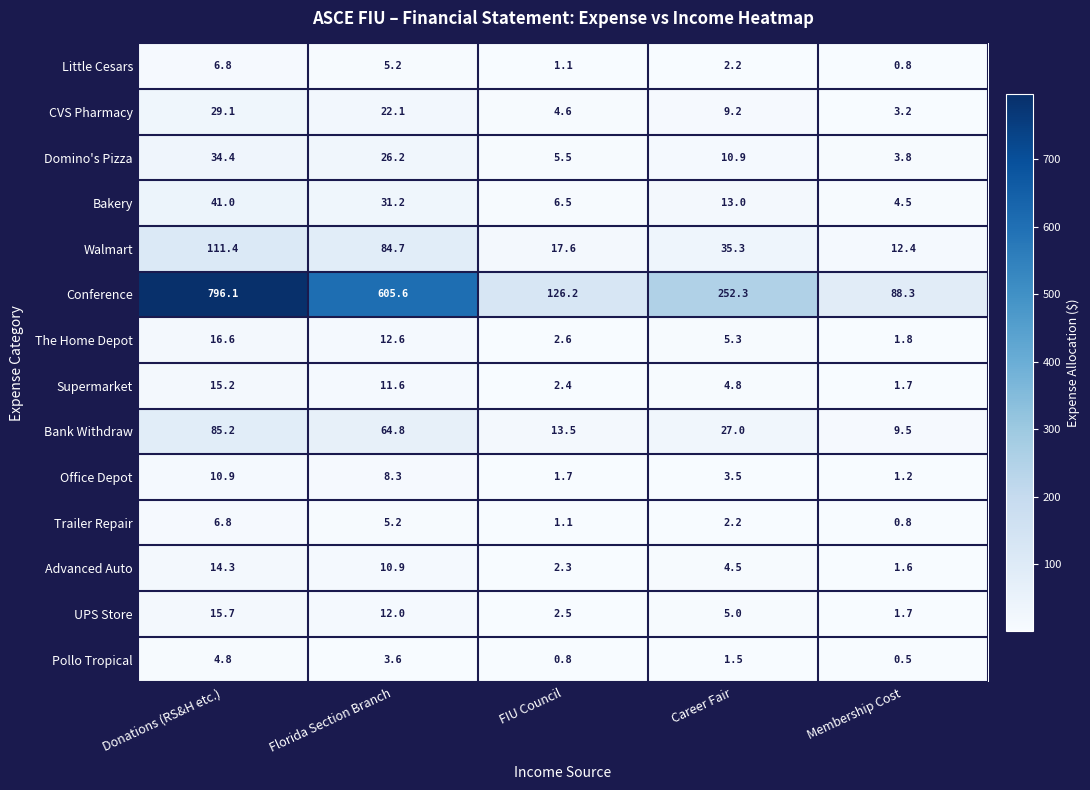

The value of Domino's Pizza at Donations (RS&H etc.) is 34.4. True or false?

True